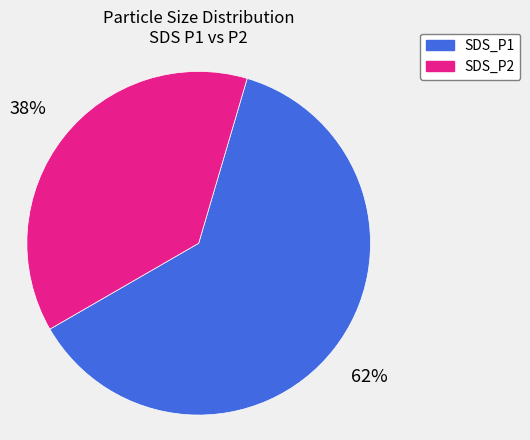

To the nearest percent, what portion does SDS_P2 represent?

37%